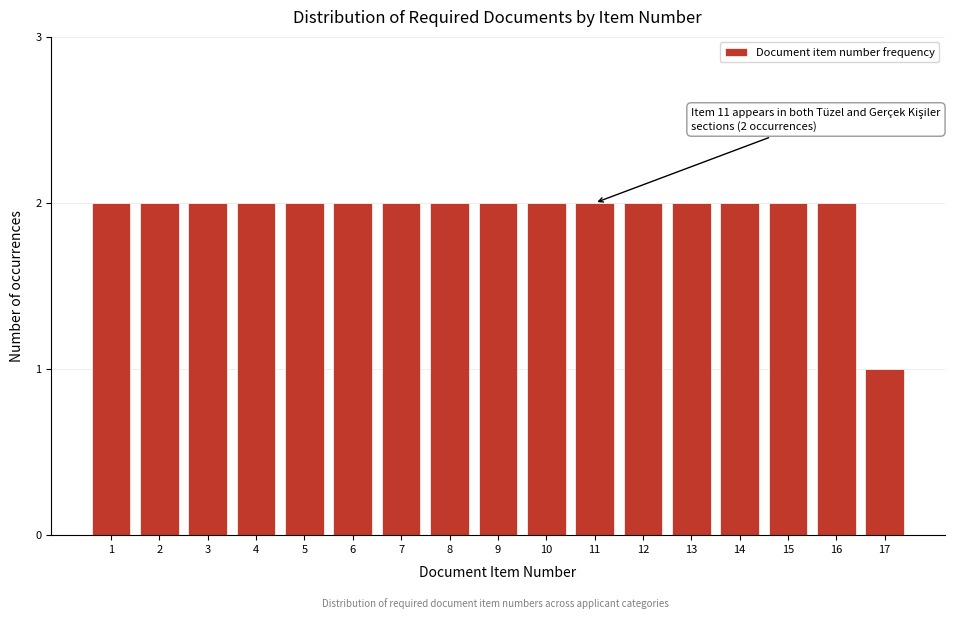

Reading left to right, extract all data points from this chart.

1=2	2=2	3=2	4=2	5=2	6=2	7=2	8=2	9=2	10=2	11=2	12=2	13=2	14=2	15=2	16=2	17=1